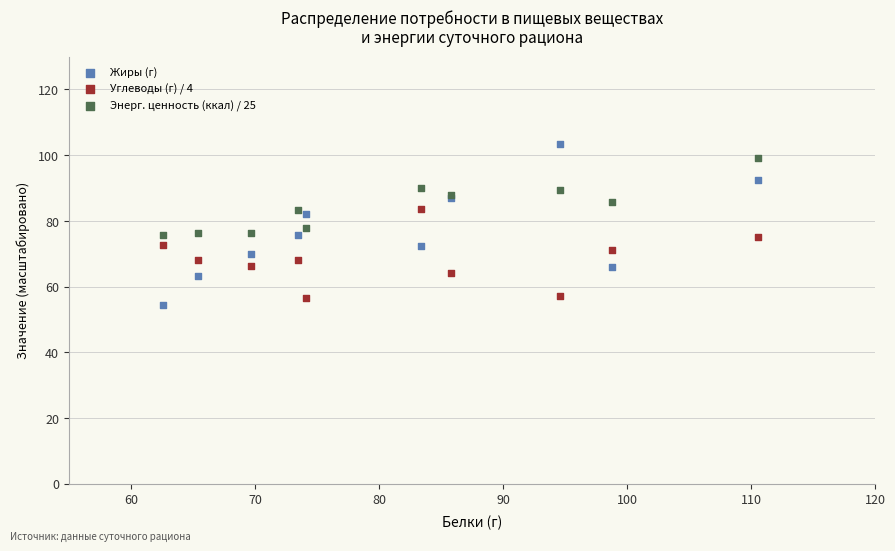

Which series contains the lowest Y value?

Жиры (г)